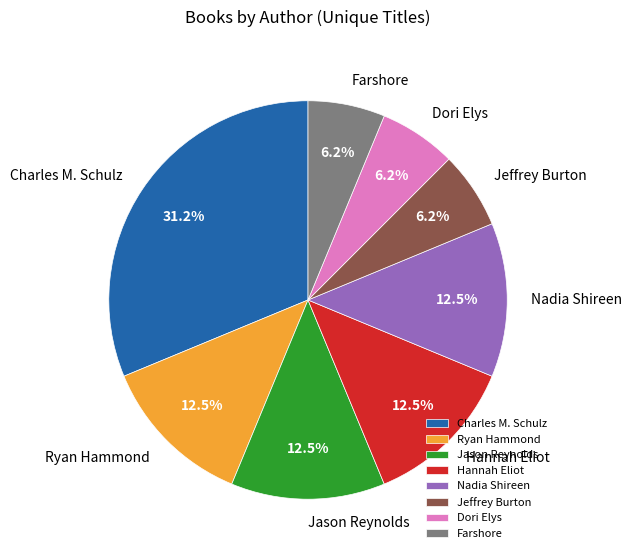

Is it true that Charles M. Schulz is 27% of the pie?

False